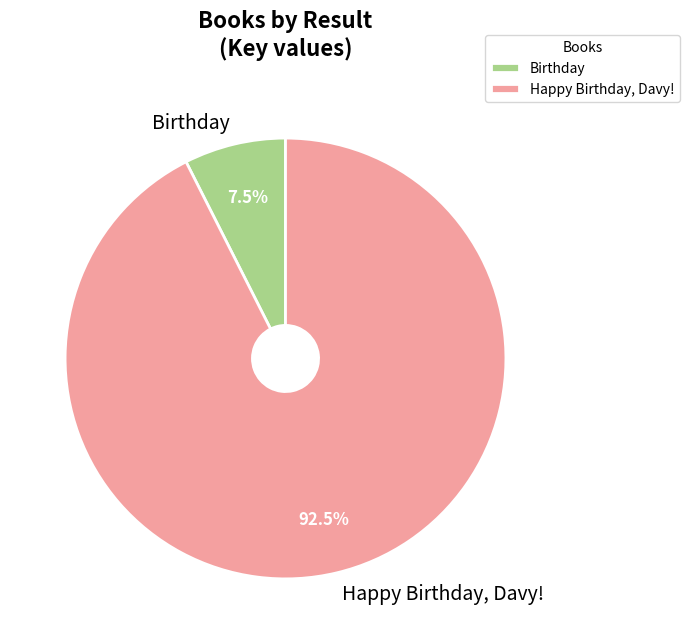

Which slice is the smallest?

Birthday